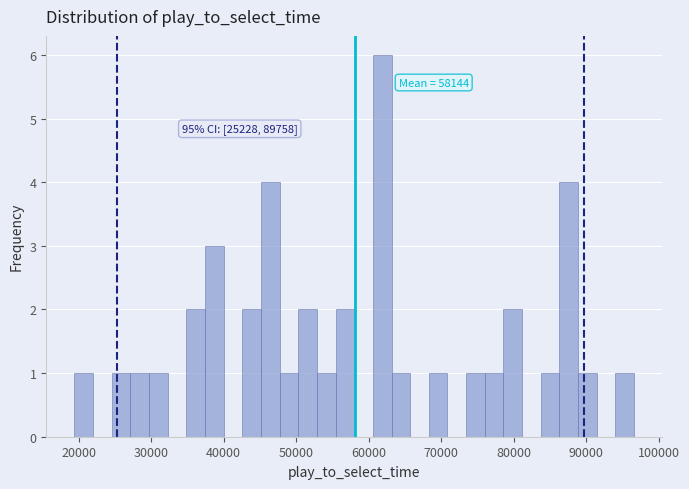

Read against the x-axis, roughly where is the centre of the tallest bar?

62000